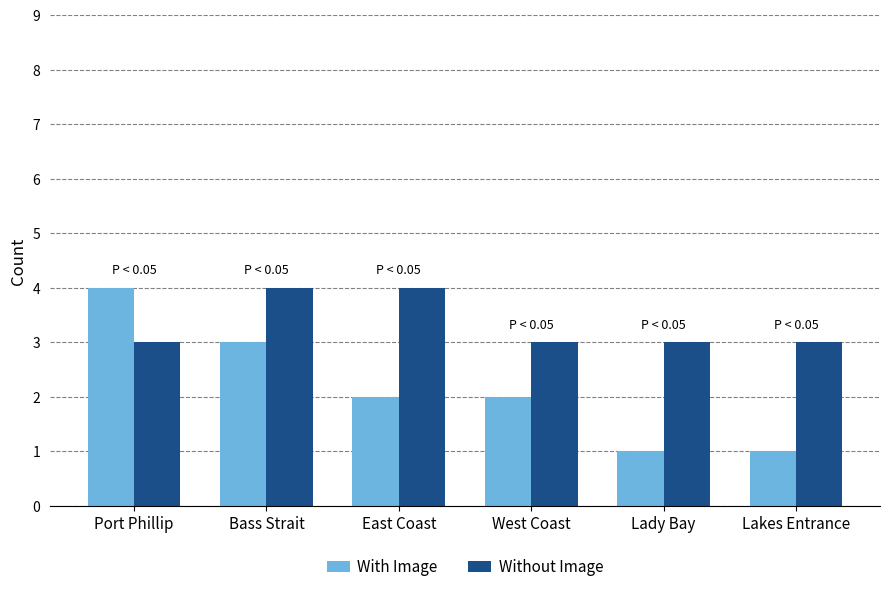

What is the value of the With Image bar at the 6th from the left?

1